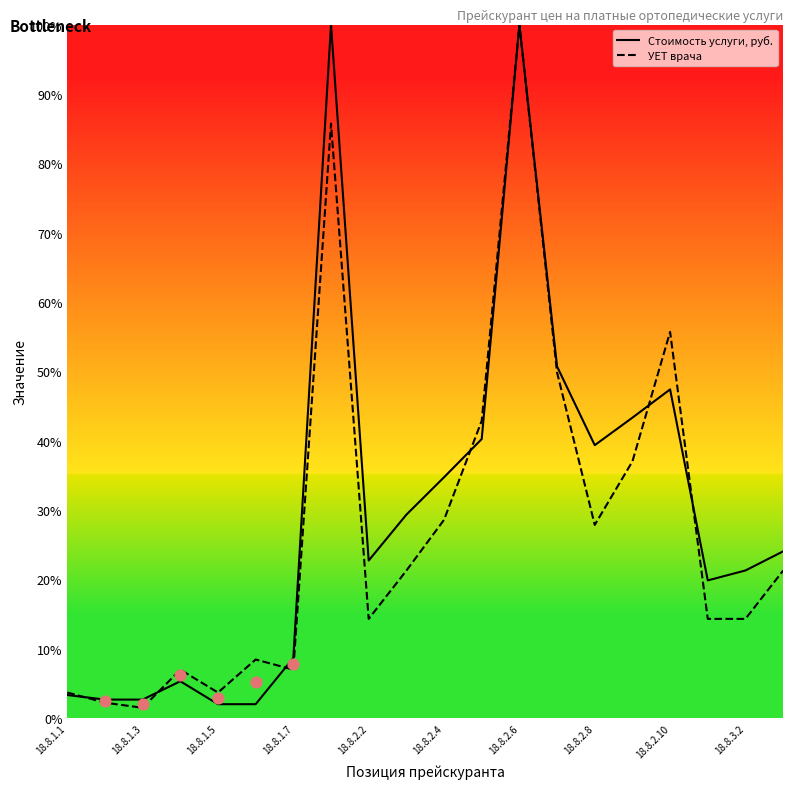

Which series has the largest Y range (max minus min)?

УЕТ врача